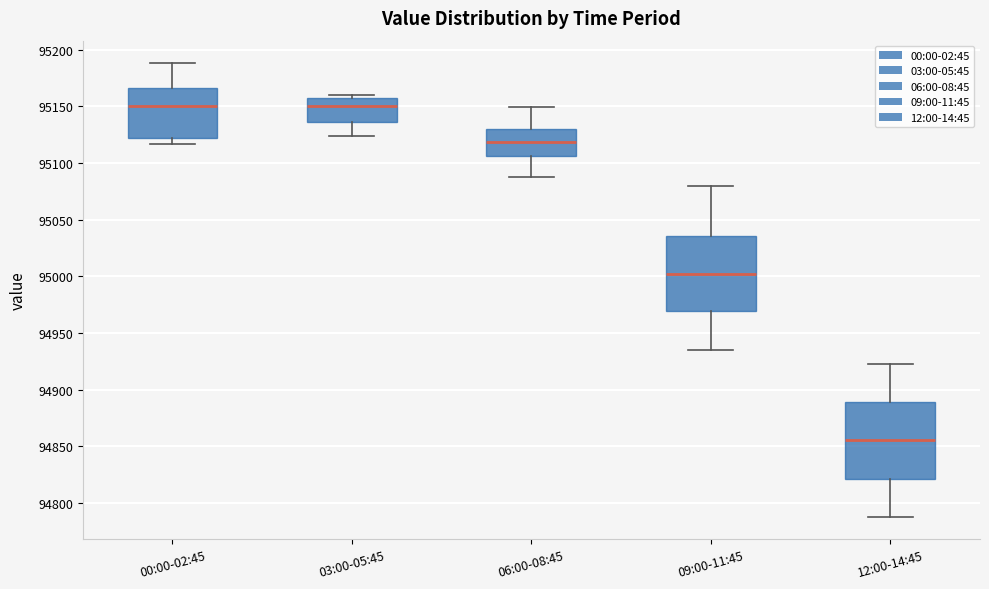

Reading left to right, transcribe this box plot: for each box, give where its median line is, the range the box spans, and where its two whiskers end, as read against the y-axis. The values are not printed on the chart, so give them approximately, as read against the axis.

00:00-02:45: median 95150, box 95120 to 95165, whiskers 95115 to 95190
03:00-05:45: median 95150, box 95135 to 95160, whiskers 95125 to 95160 (just above the box's upper edge)
06:00-08:45: median 95120, box 95105 to 95130, whiskers 95090 to 95150
09:00-11:45: median 95000, box 94970 to 95035, whiskers 94935 to 95080
12:00-14:45: median 94855, box 94820 to 94890, whiskers 94790 to 94925